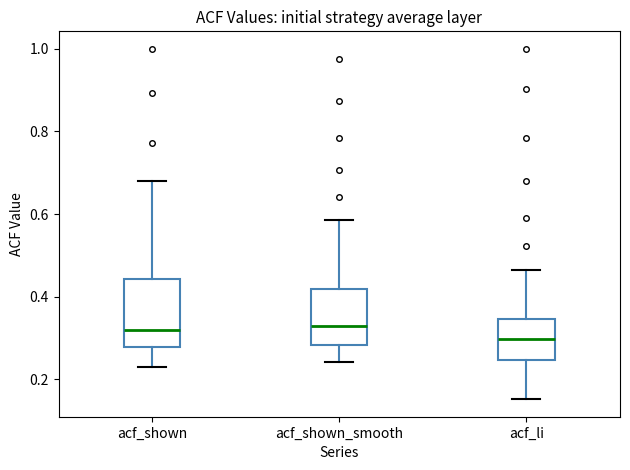

Which box is the tallest, from its lower edge to its upper edge?

acf_shown